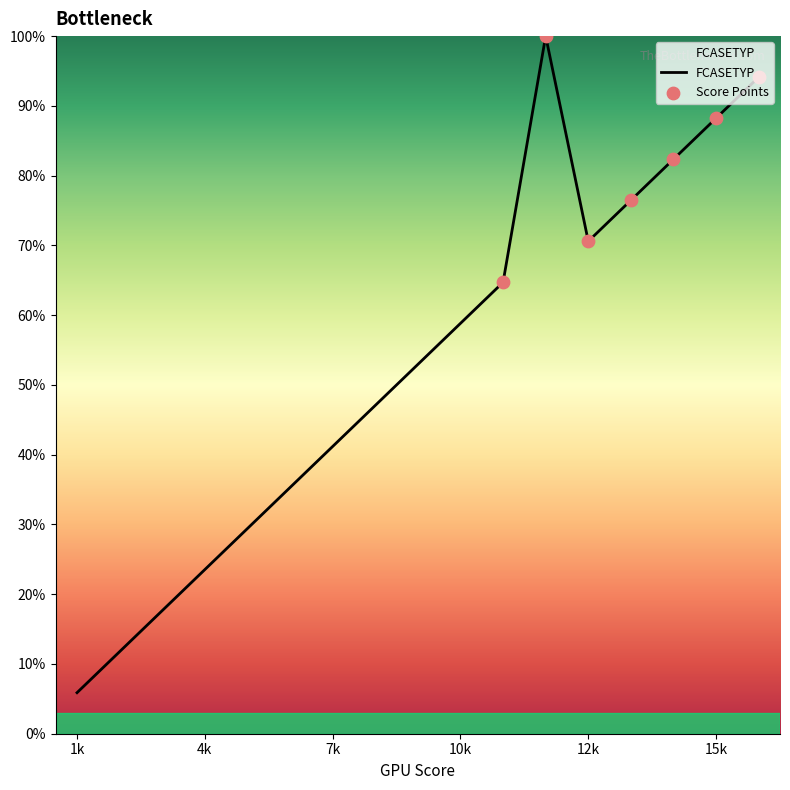

What is the smallest value displayed?

5.9